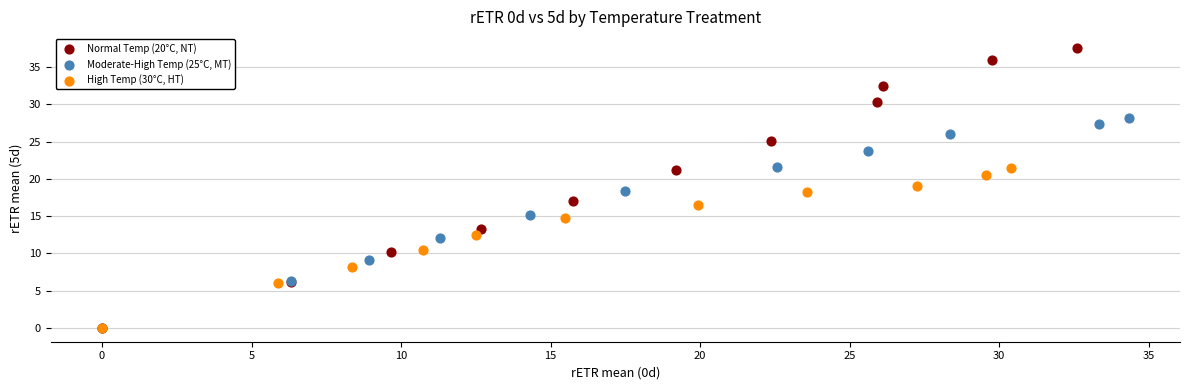

Which series contains the highest Y value?

Normal Temp (20°C, NT)